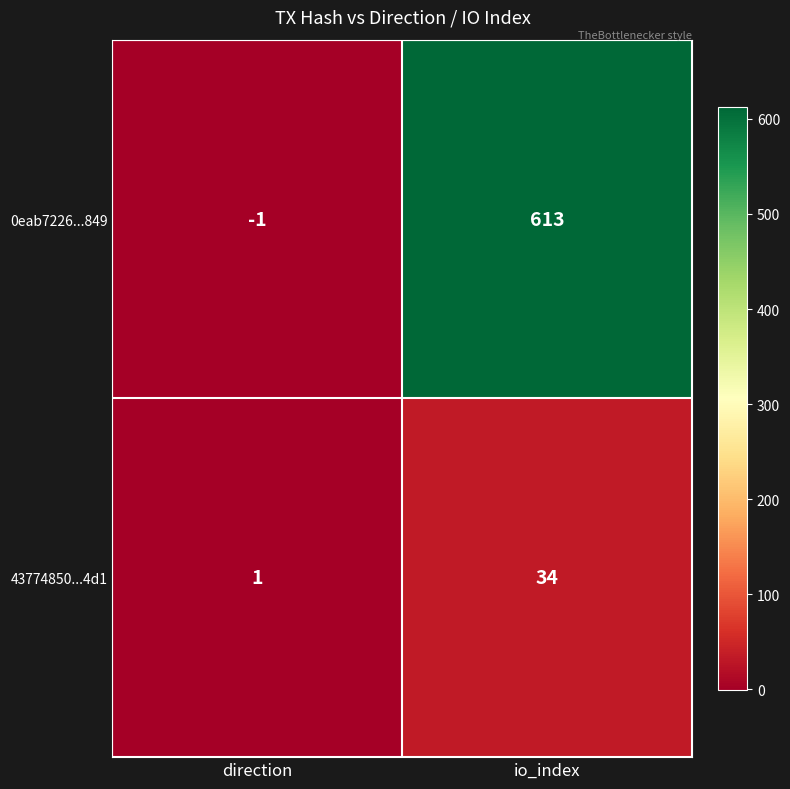

True or false: 43774850...4d1 has a value of 2 at direction.

False